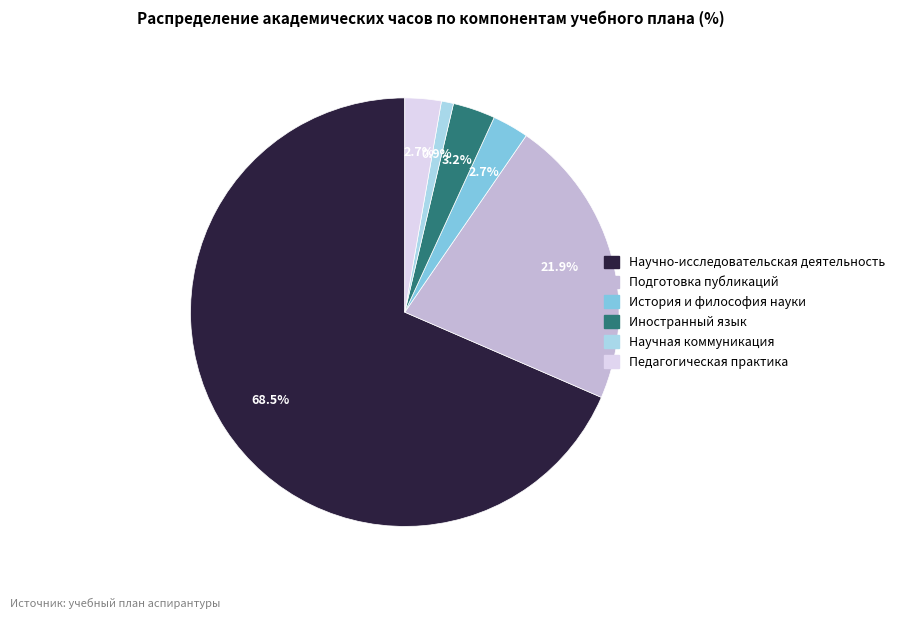

To the nearest percent, what is the difference between the largest and smallest slice percentages?

68%